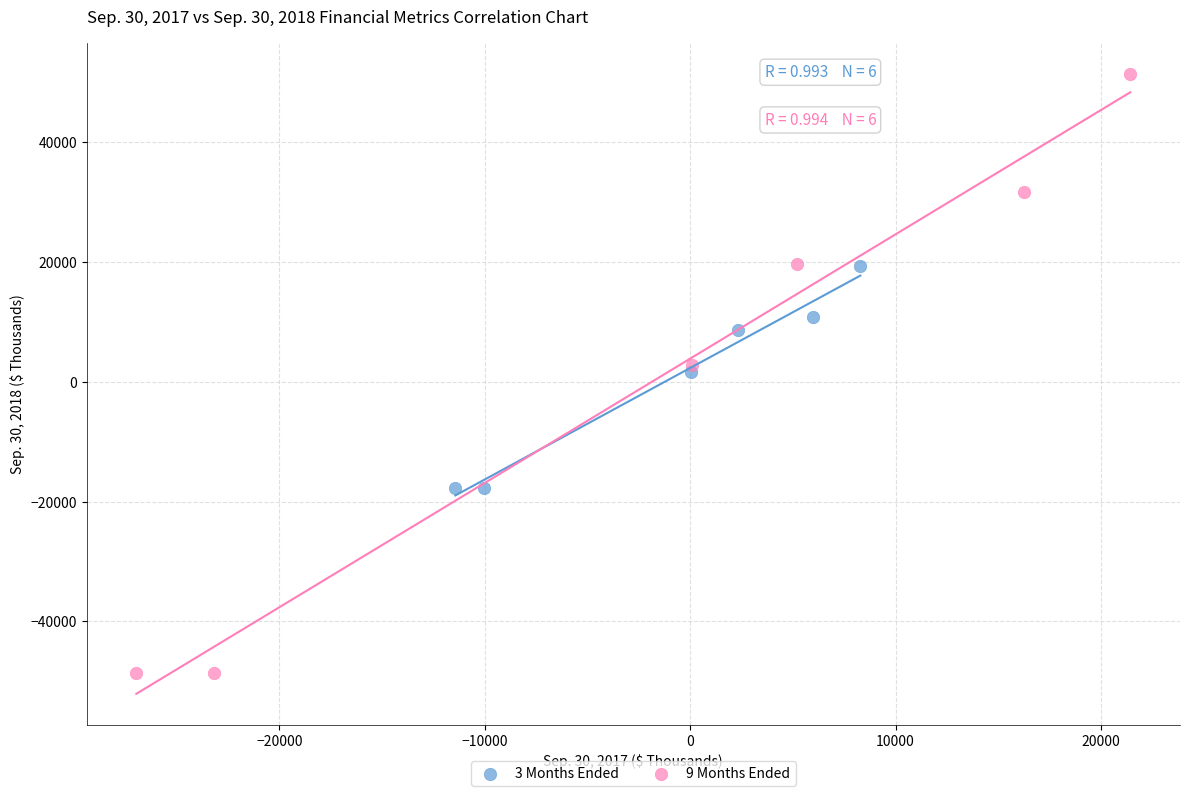

Which series has the largest Y range (max minus min)?

9 Months Ended